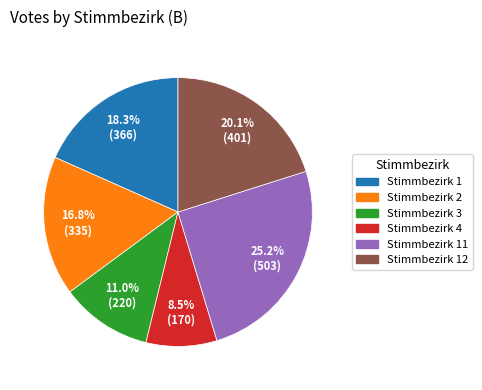

Does any single category account for the majority?

No